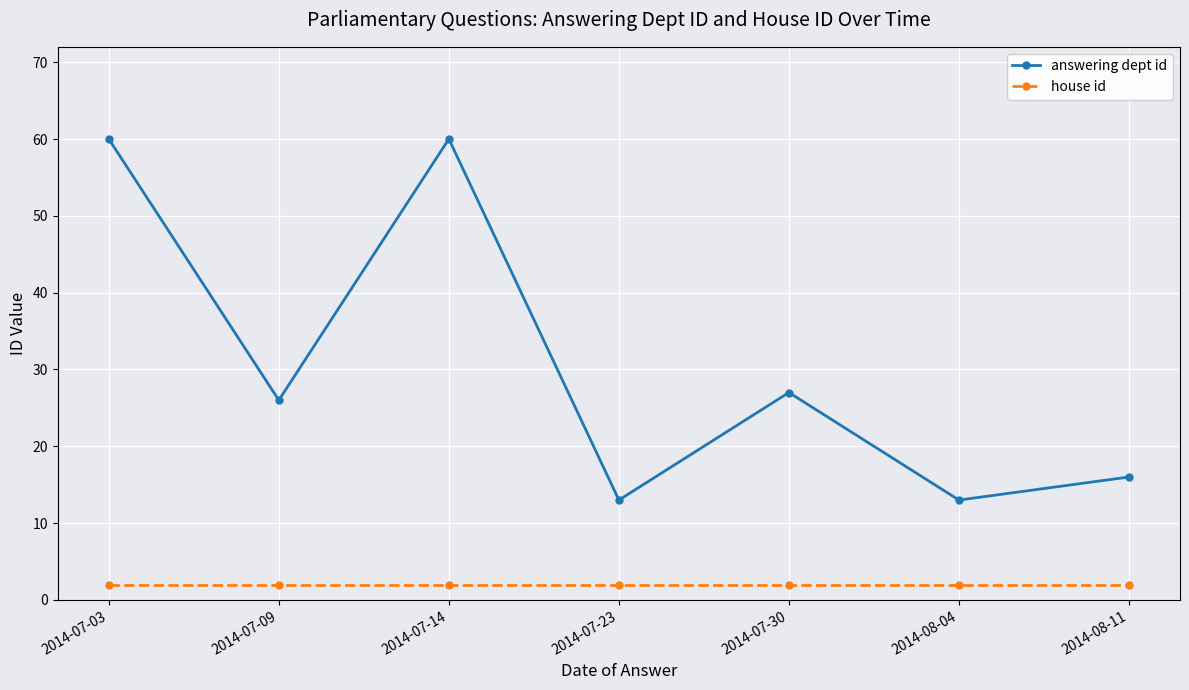

What is the difference between the second highest and second lowest values in the answering dept id series?

47